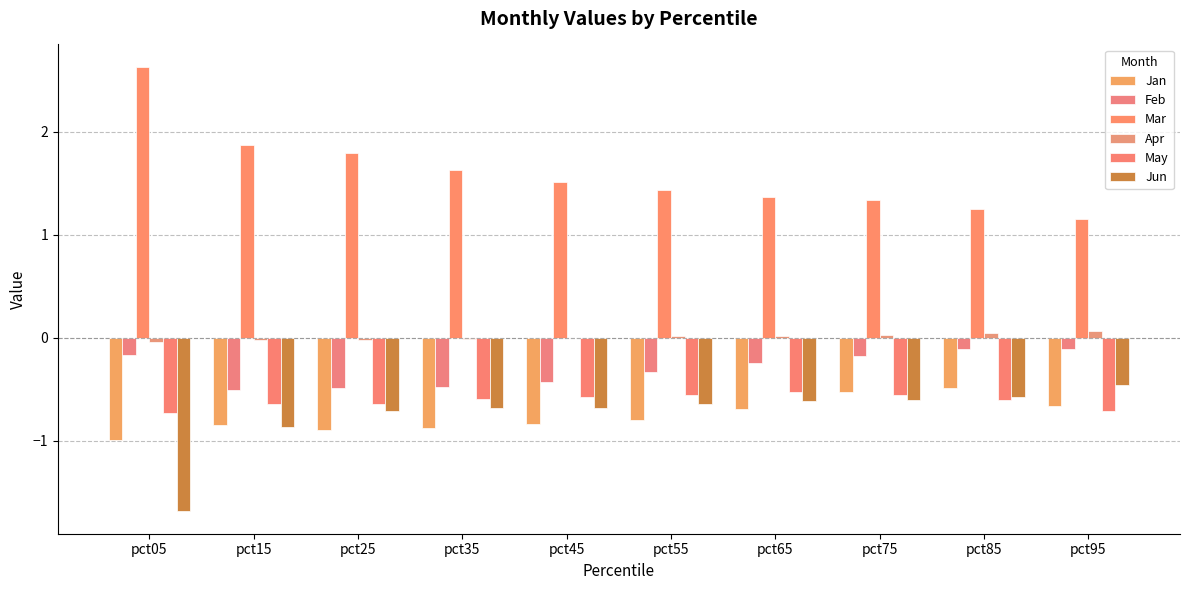

Reading left to right, what are all the values shown in this chart?

Jan: -1.0	-0.9	-0.9	-0.9	-0.8	-0.8	-0.7	-0.5	-0.5	-0.7
Feb: -0.2	-0.5	-0.5	-0.5	-0.4	-0.3	-0.2	-0.2	-0.1	-0.1
Mar: 2.6	1.9	1.8	1.6	1.5	1.4	1.4	1.3	1.3	1.2
Apr: -0.0	-0.0	-0.0	-0.0	-0.0	0.0	0.0	0.0	0.0	0.1
May: -0.7	-0.6	-0.6	-0.6	-0.6	-0.6	-0.5	-0.6	-0.6	-0.7
Jun: -1.7	-0.9	-0.7	-0.7	-0.7	-0.6	-0.6	-0.6	-0.6	-0.5